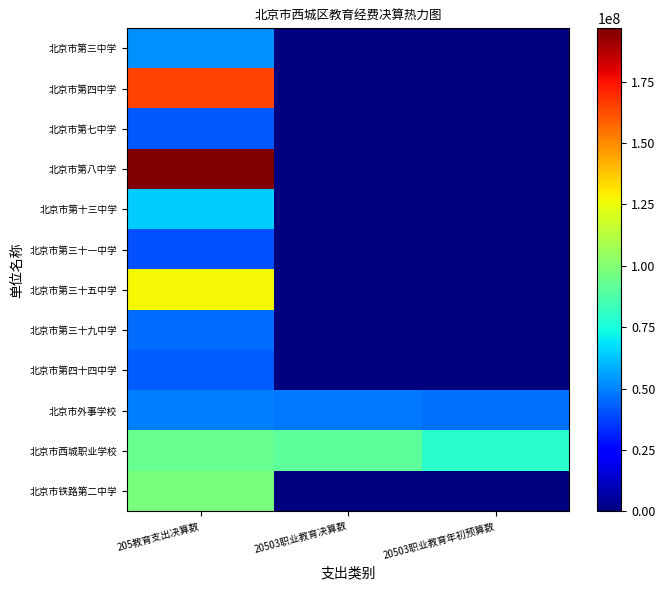

What is the total value across all series at 205教育支出决算数?

1017280403.6